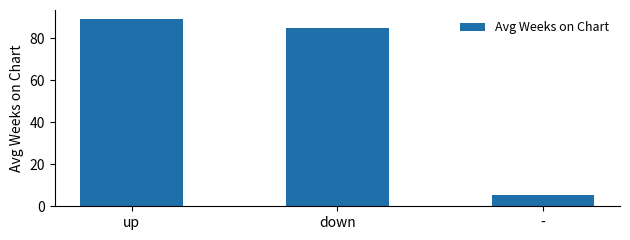

True or false: the data shows 89.0 at up.

True